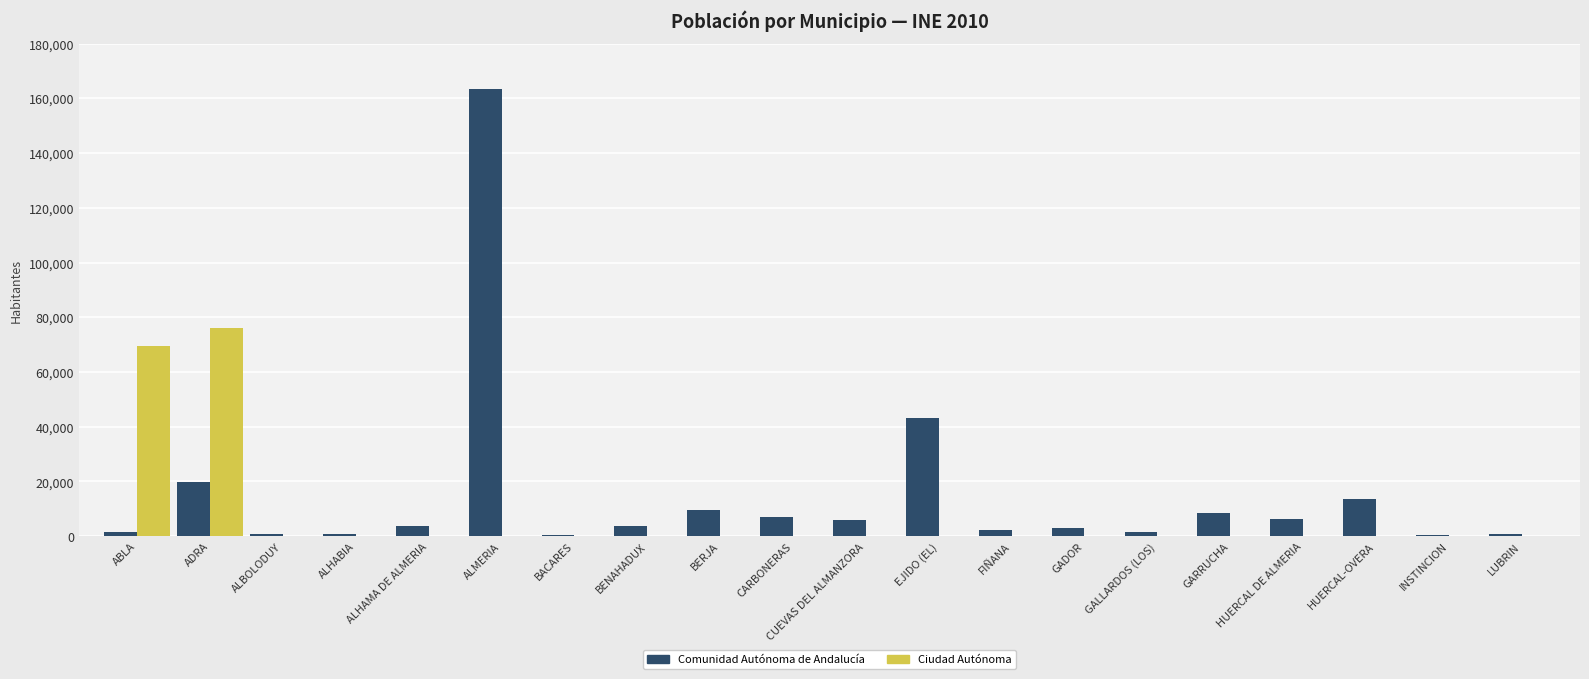

At which category is the sum across all series the highest?

ALMERIA